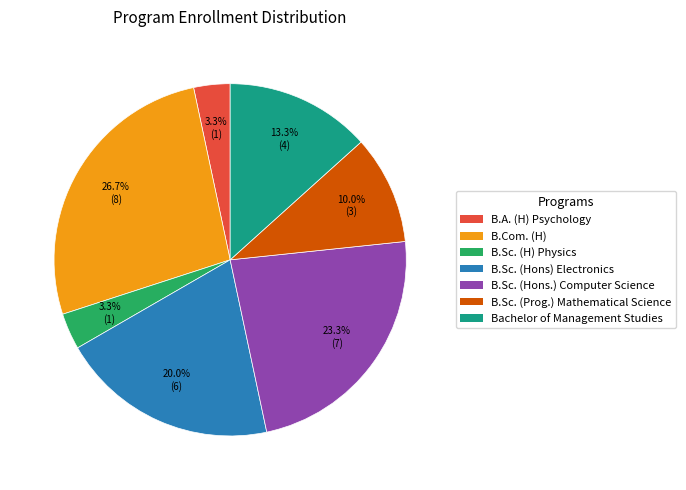

Is there a majority slice in this chart?

No